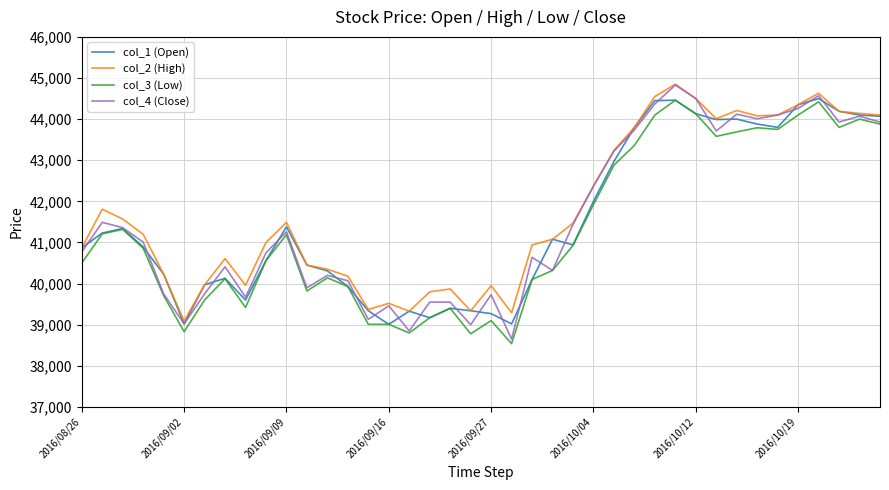

What are all the series names shown in the legend?

col_1 (Open), col_2 (High), col_3 (Low), col_4 (Close)